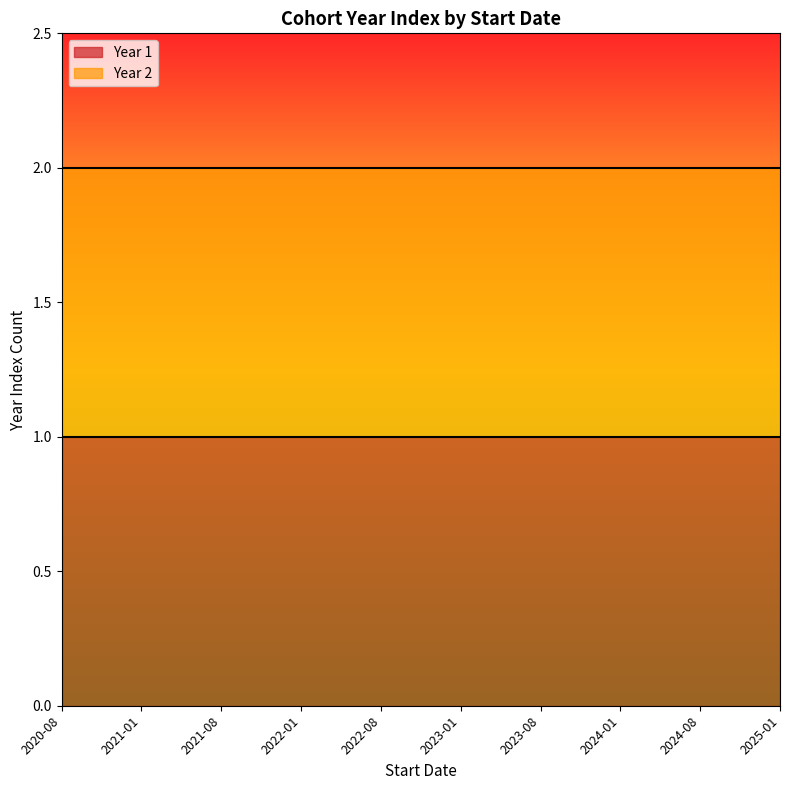

What is the sum of all Year 1 values?

10